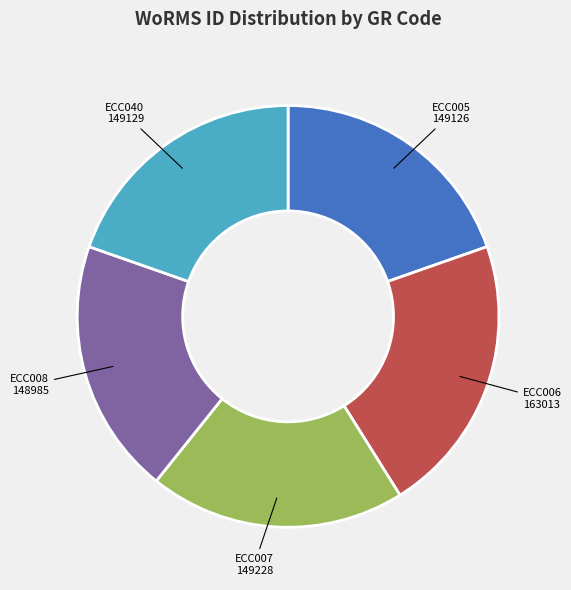

Does any single category account for the majority?

No